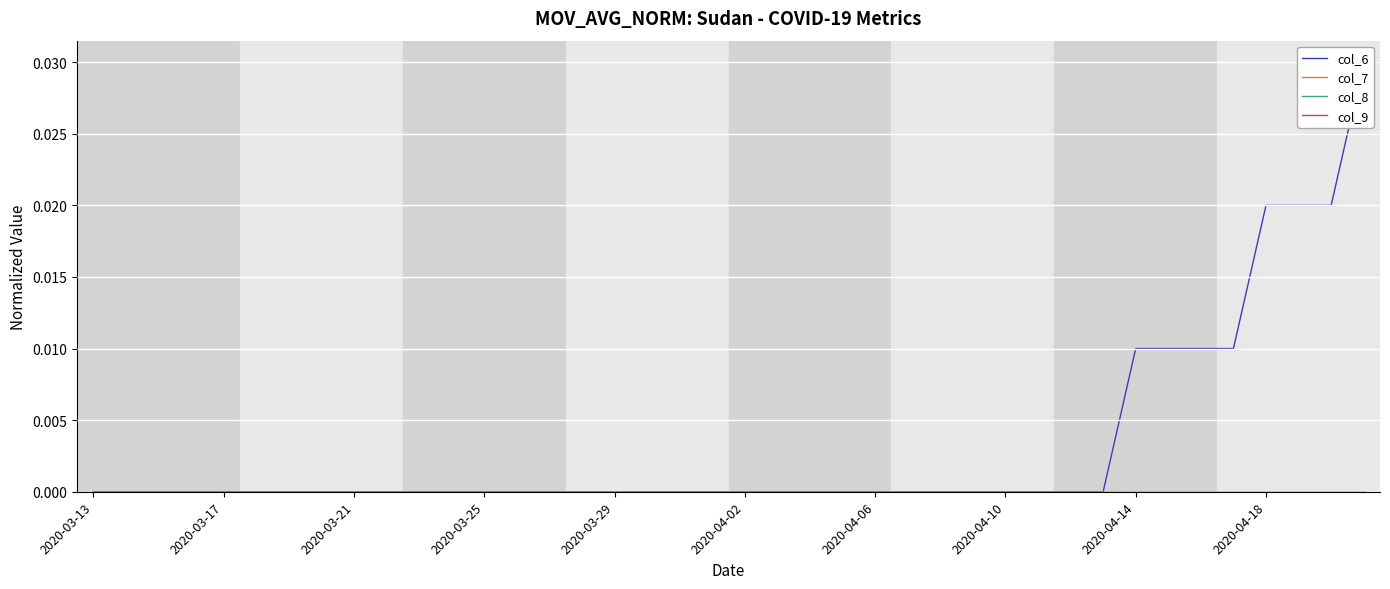

The value of col_7 at 38 is 0.0. True or false?

True